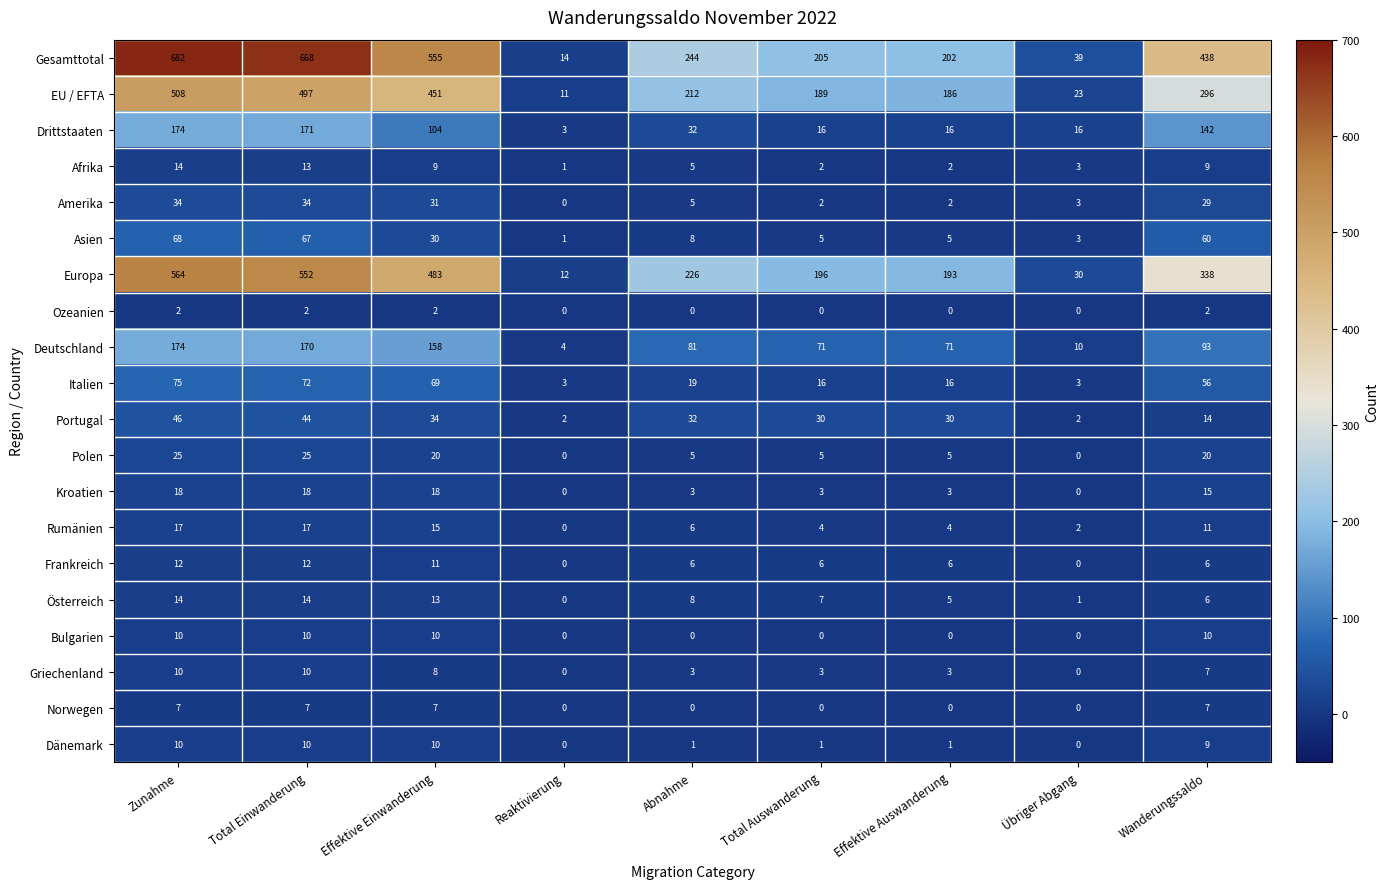

At how many categories does at least one series exceed 642?

2